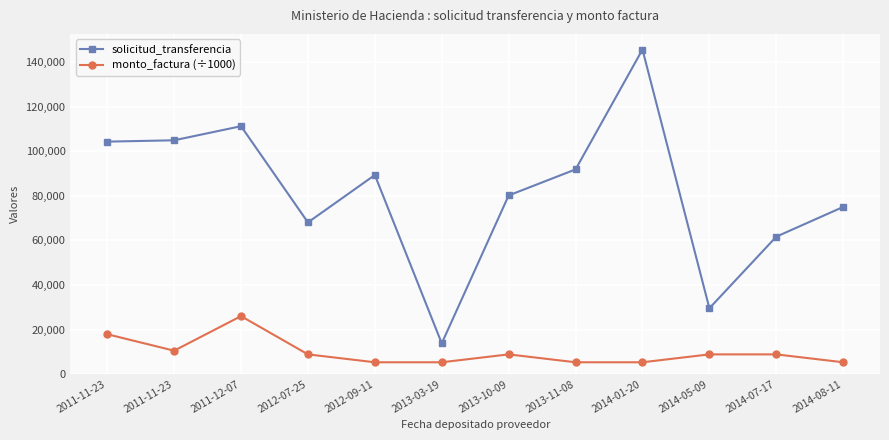

Where does the monto_factura (÷1000) series first go above 8855?

2011-11-23